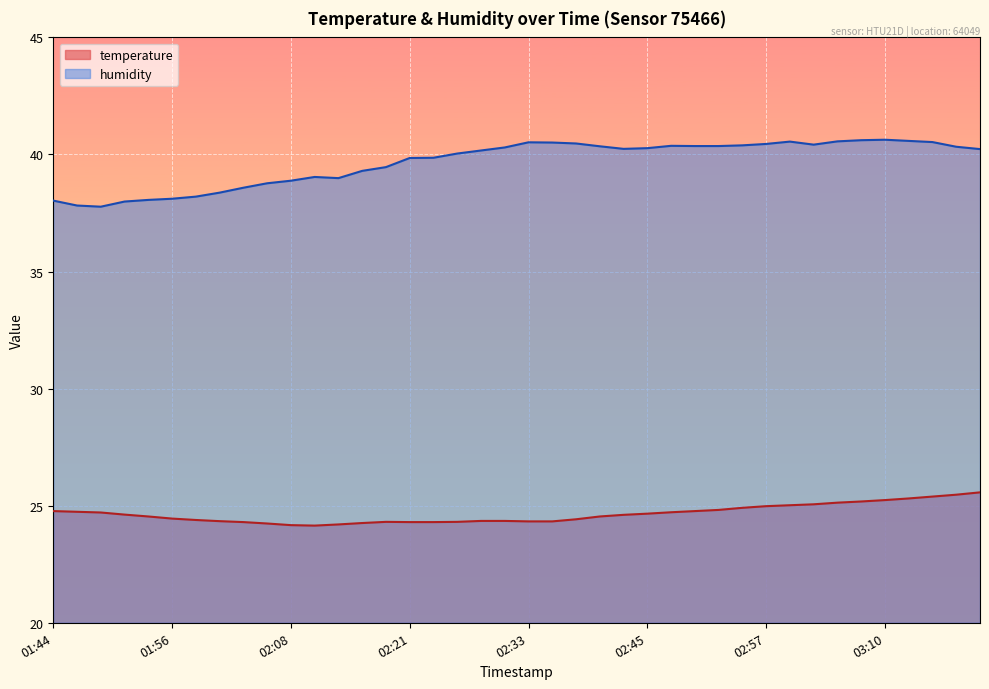

Reading left to right, what are all the values shown in this chart?

temperature: 24.8	24.7	24.7	24.6	24.5	24.4	24.4	24.3	24.3	24.2	24.2	24.1	24.2	24.3	24.3	24.3	24.3	24.3	24.4	24.4	24.3	24.3	24.4	24.5	24.6	24.7	24.7	24.8	24.8	24.9	25.0	25.0	25.1	25.1	25.2	25.2	25.3	25.4	25.5	25.6
humidity: 38.0	37.8	37.8	38.0	38.1	38.1	38.2	38.4	38.6	38.8	38.9	39.0	39.0	39.3	39.5	39.9	39.9	40.0	40.2	40.3	40.5	40.5	40.5	40.4	40.2	40.3	40.4	40.4	40.4	40.4	40.5	40.5	40.4	40.6	40.6	40.6	40.6	40.5	40.3	40.2